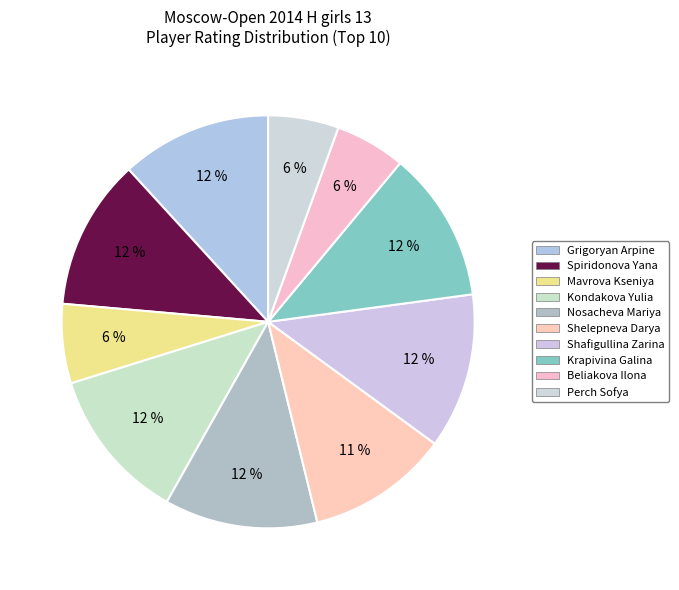

To the nearest percent, what is the difference between the largest and smallest slice percentages?

7%